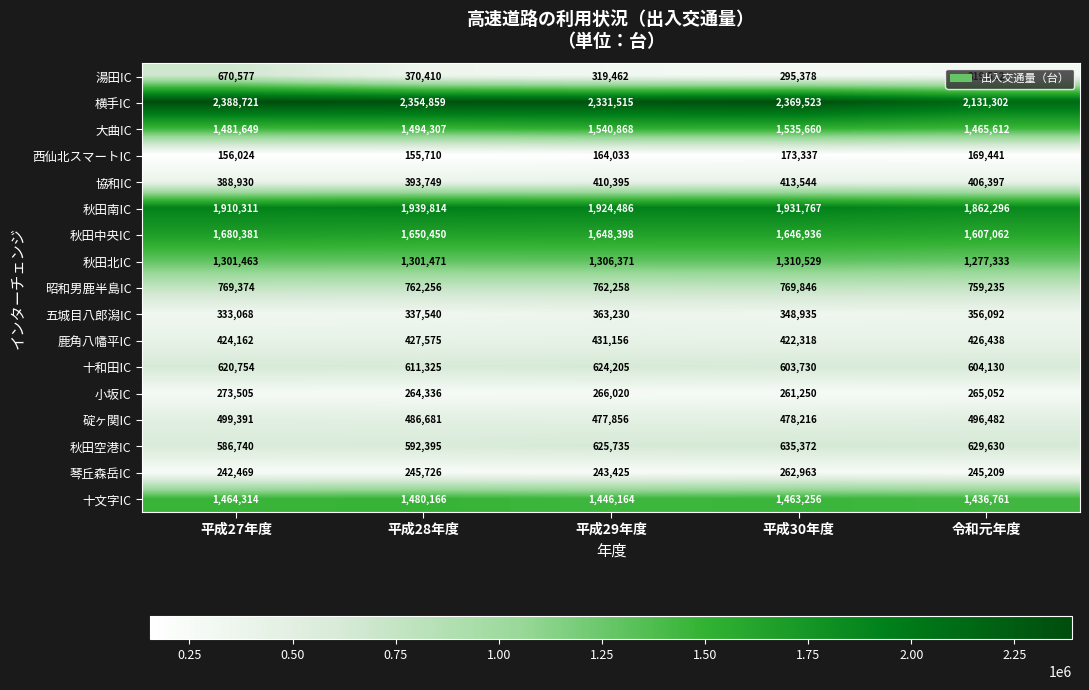

How many series are shown in this chart?

17